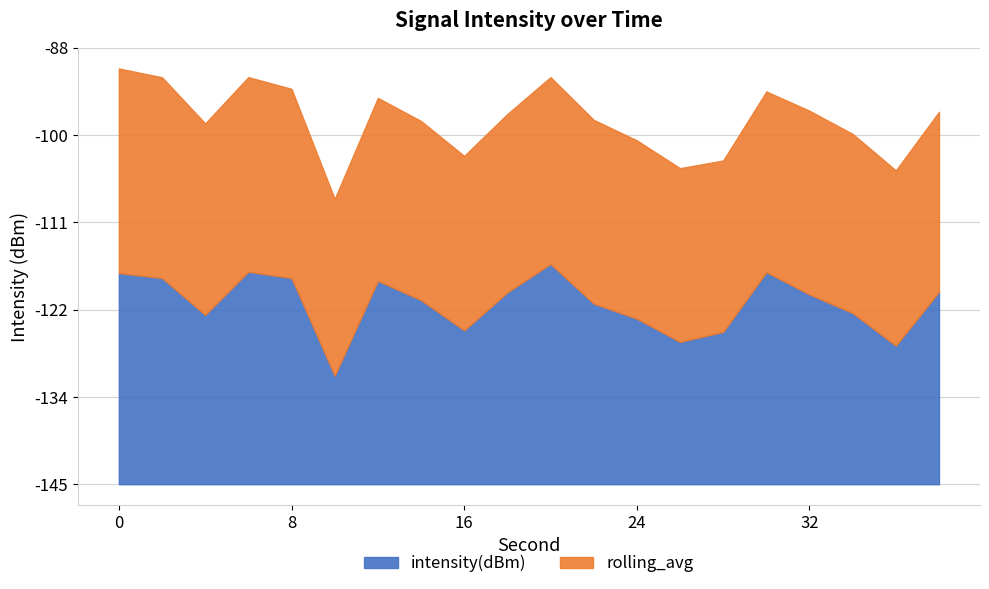

What is the difference between the values at 22 and 14?

0.5